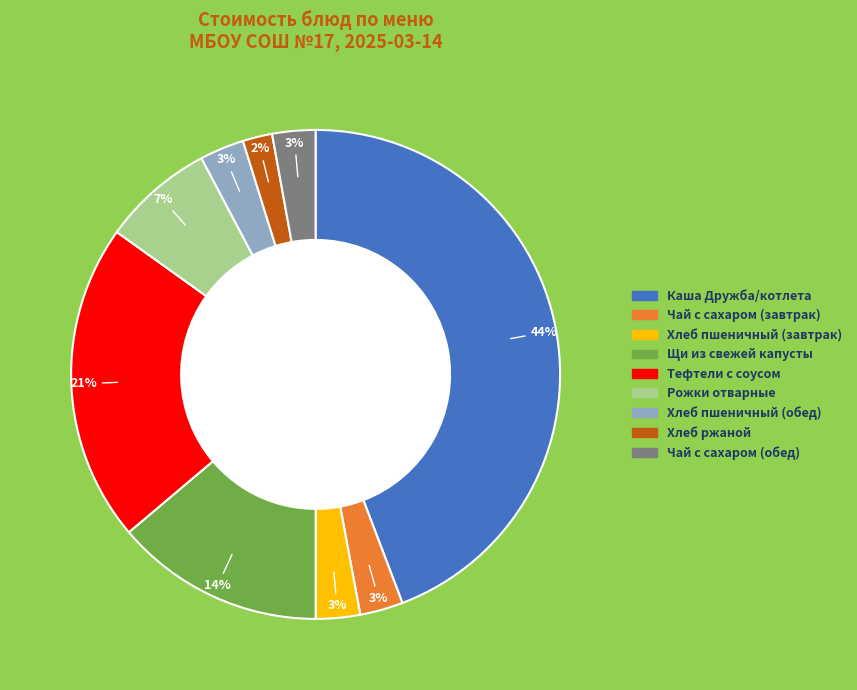

How many slices are in this pie chart?

9